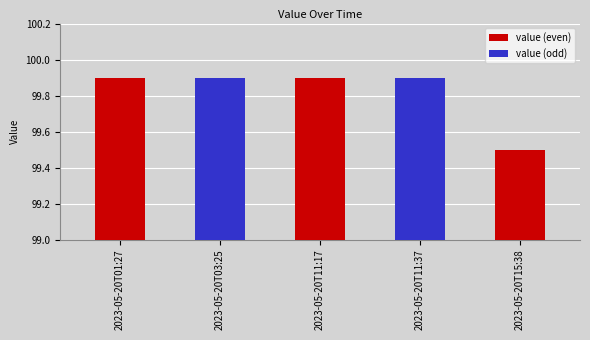

What is the ratio of the value at 2023-05-20T01:27 to the value at 2023-05-20T11:17?

1.0